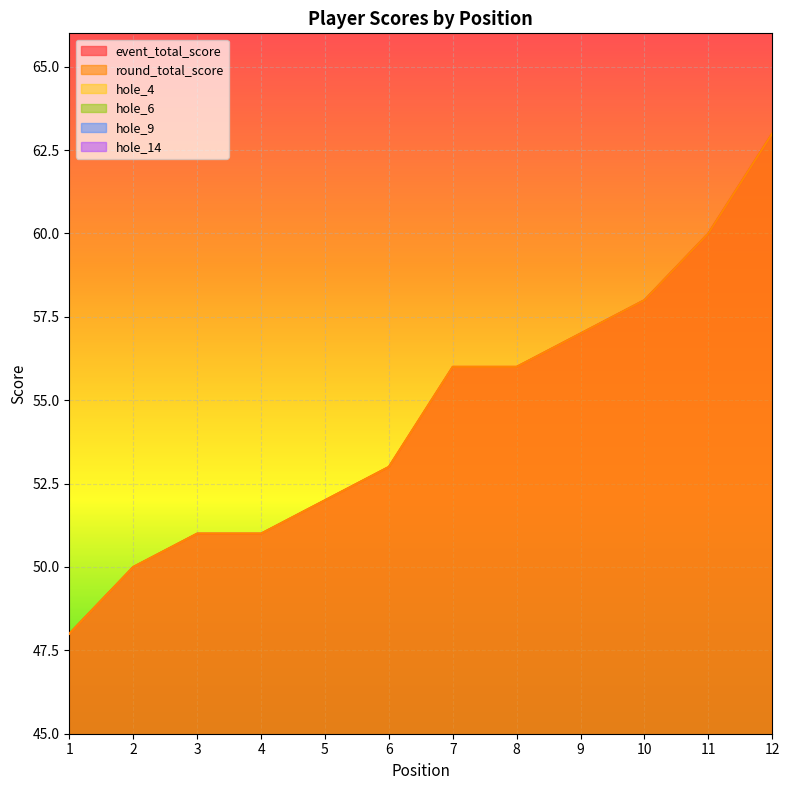

Is it true that hole_9 equals 5 at 5?

False